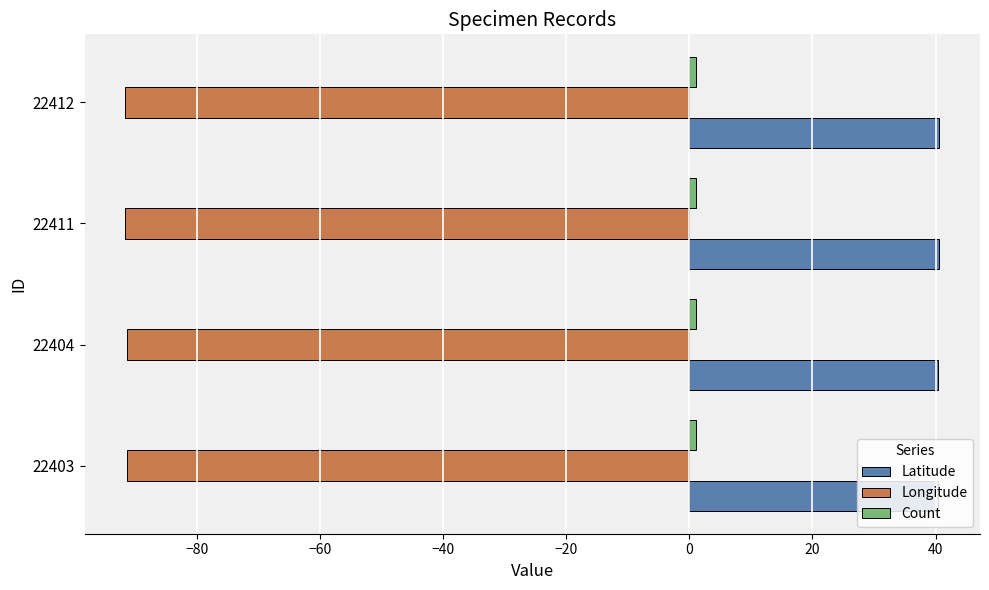

Is the value of Latitude at 22403 greater than the value of Longitude at 22403?

Yes